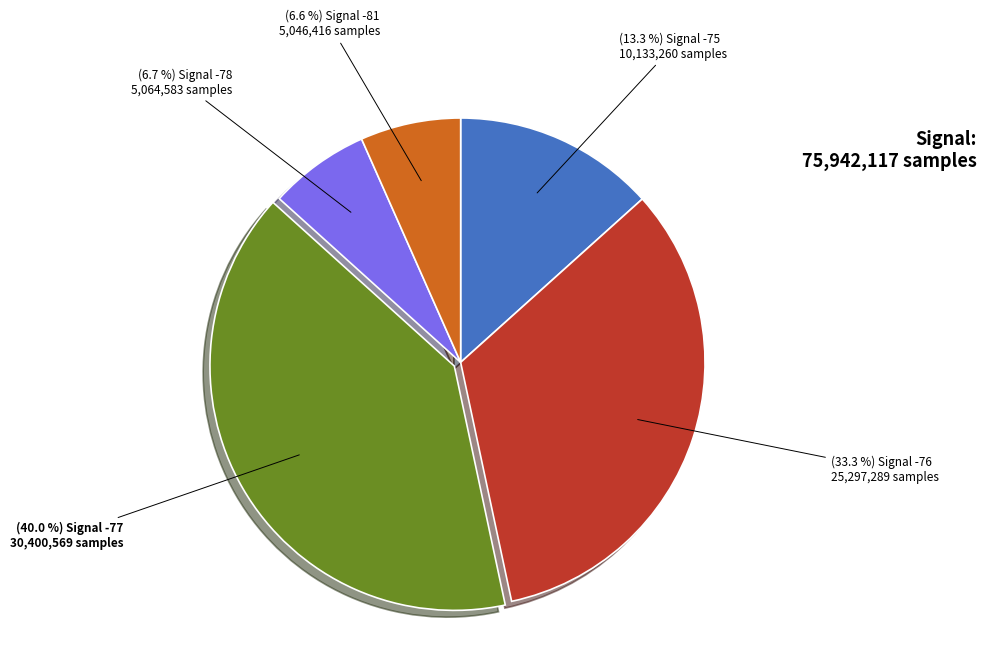

To the nearest percent, what is the average slice percentage?

20%